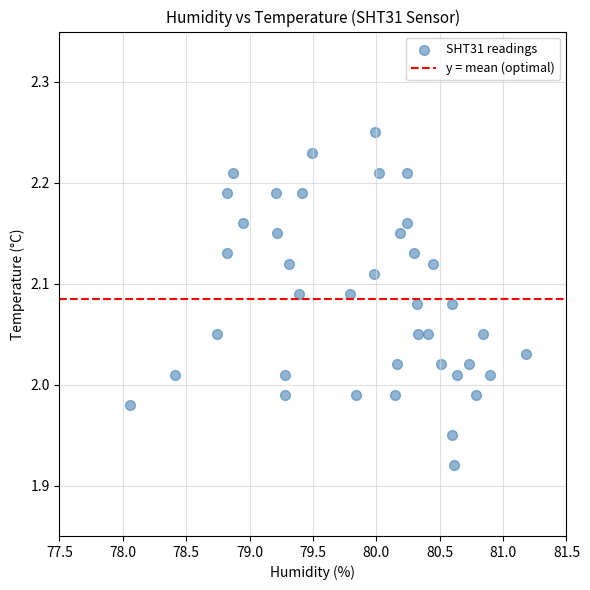

What is the range of Y values (max minus min)?

0.3